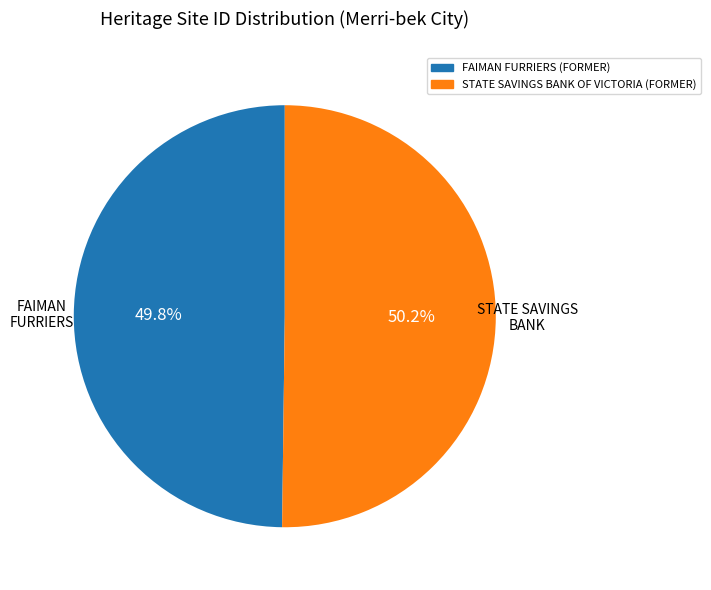

What is the ratio of the value at STATE SAVINGS BANK OF VICTORIA (FORMER) to the value at FAIMAN FURRIERS (FORMER)?

1.0